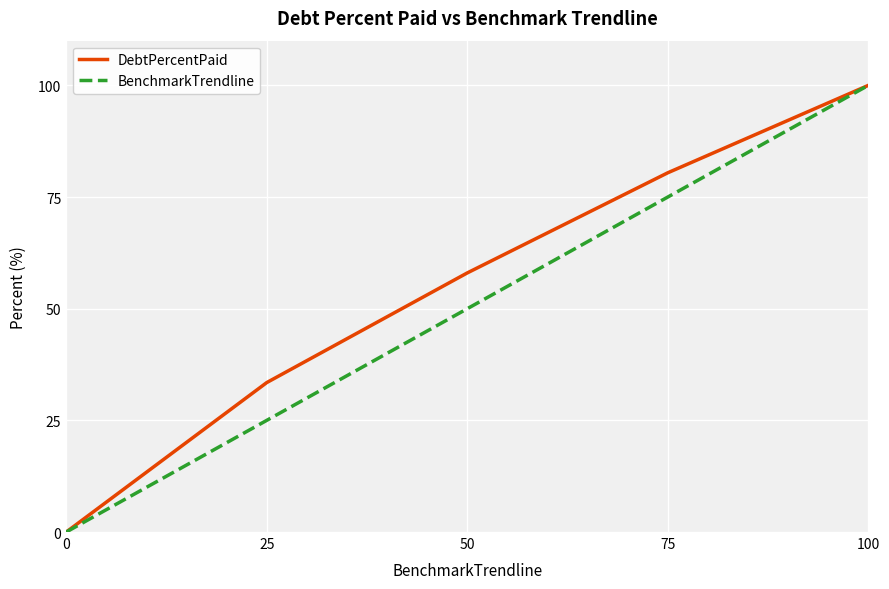

What are all the series names shown in the legend?

DebtPercentPaid, BenchmarkTrendline